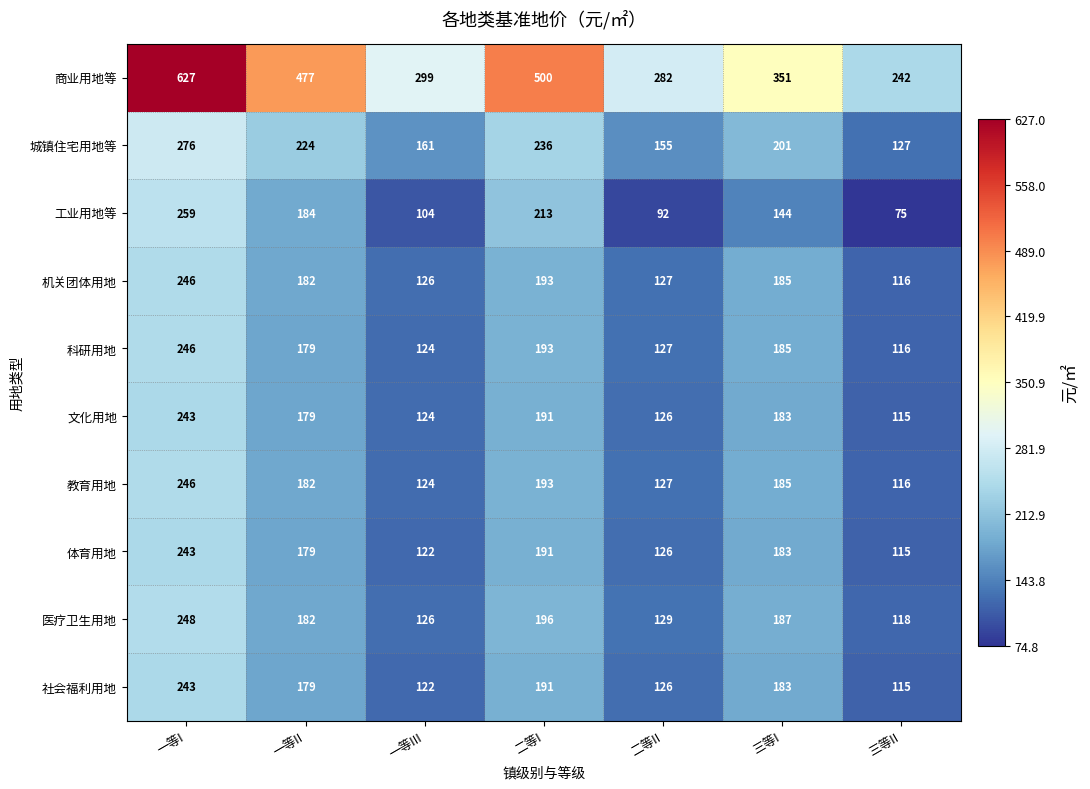

What is the minimum value for 社会福利用地?

115